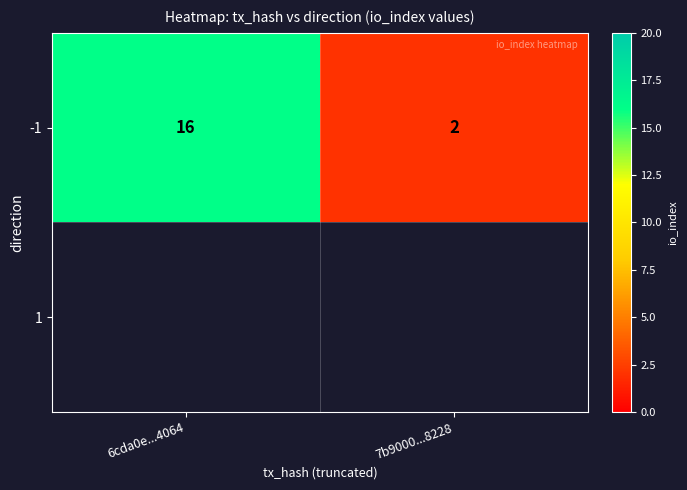

List the labels in order of value, largest first.

6cda0e...4064, 7b9000...8228